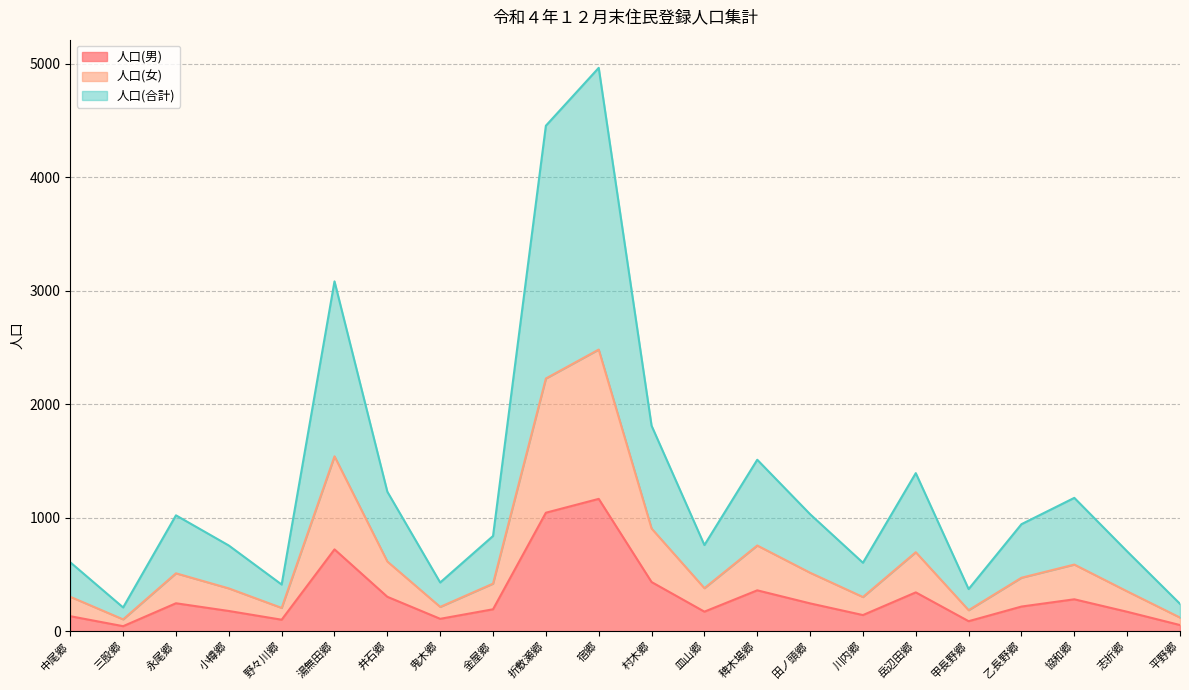

What is the spread (max minus min) of values at 皿山郷?

587